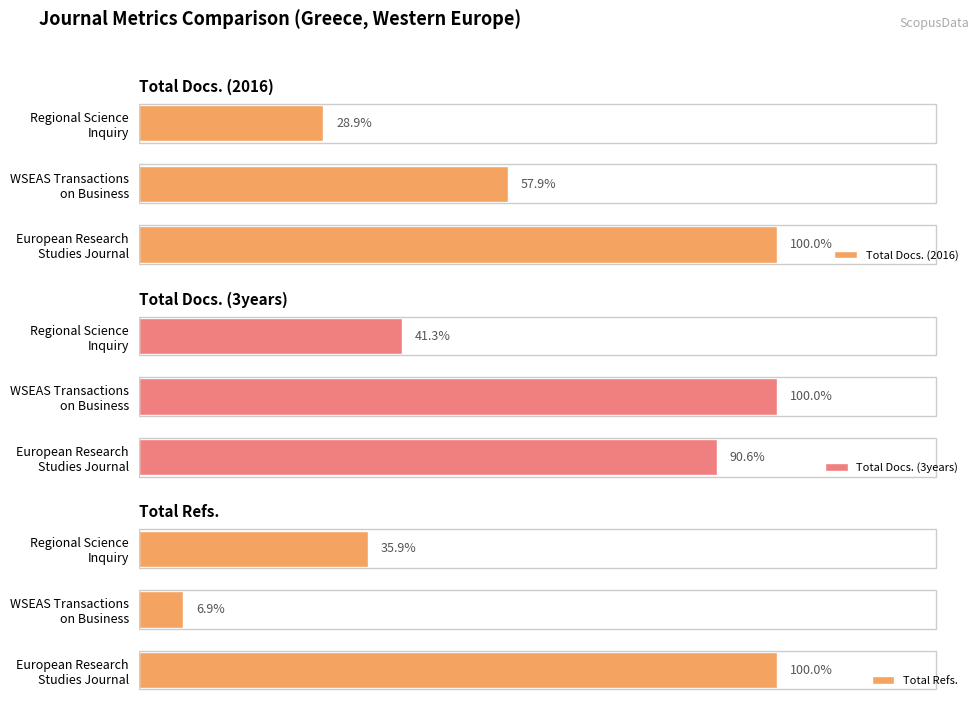

How many groups of bars are there?

3